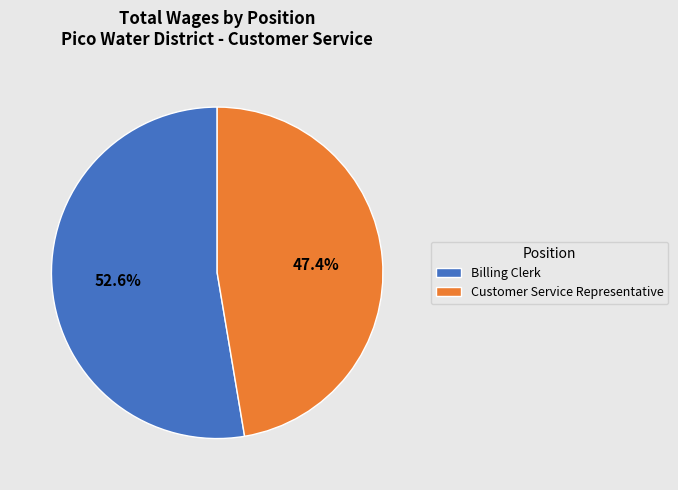

Count the number of slices in the pie.

2